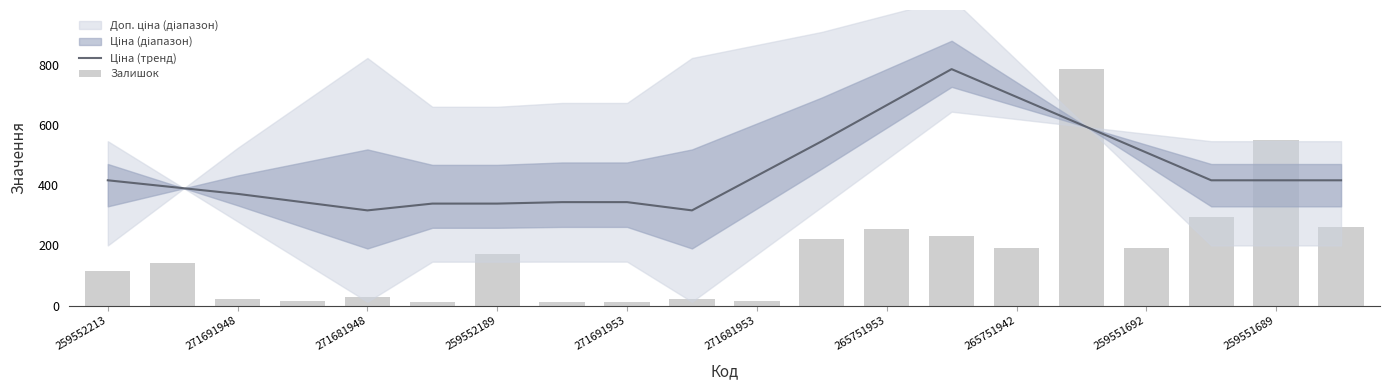

What is the difference between the second highest and second lowest values in the Залишок series?

540.0